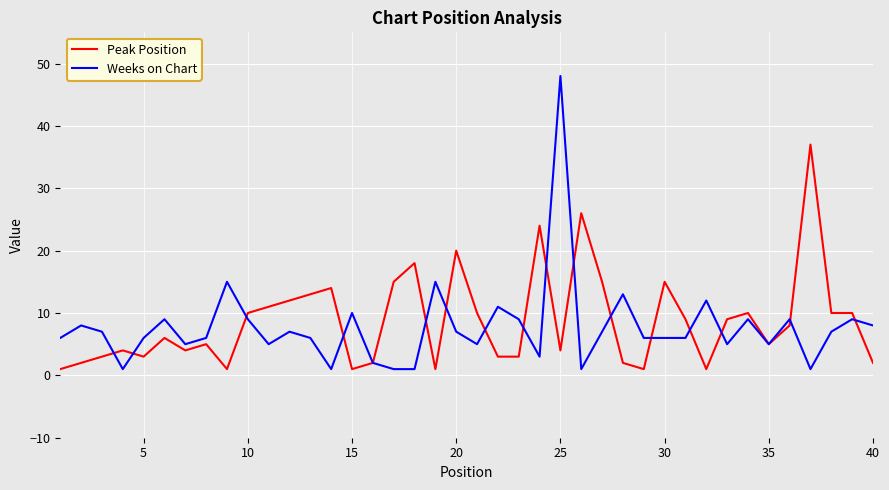

List the series in order of their peak value, lowest first.

Peak Position, Weeks on Chart